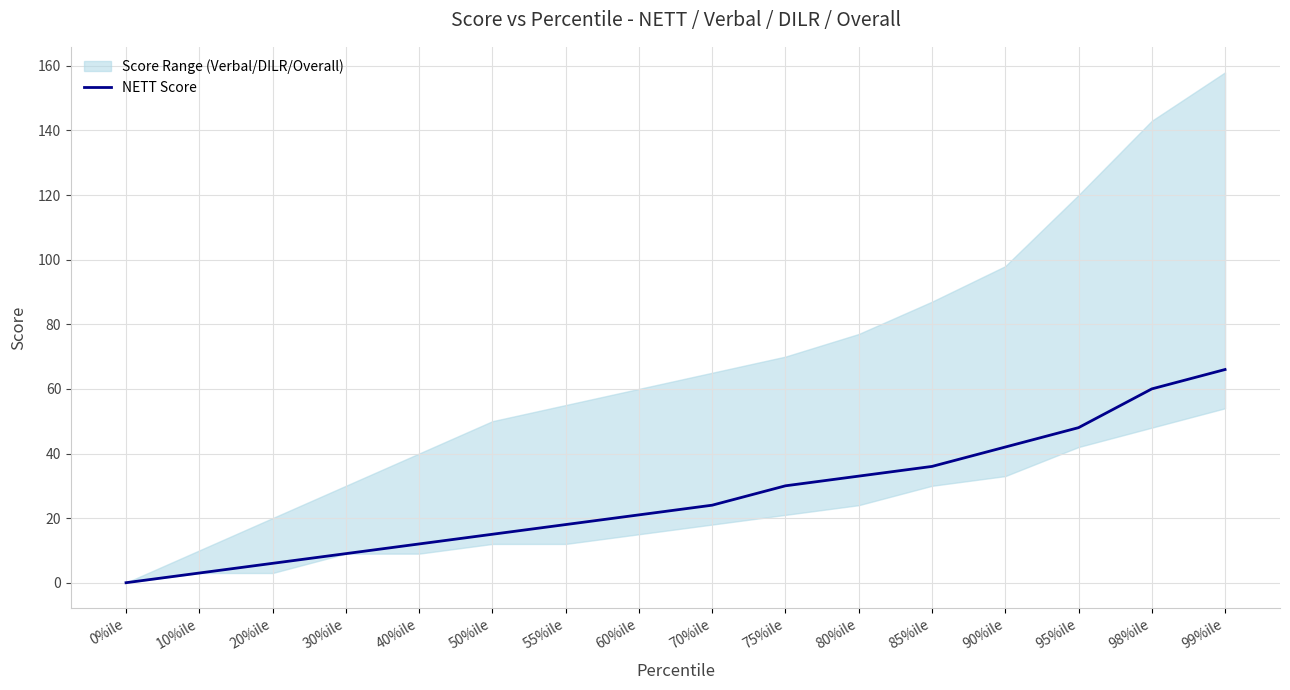

Between 10%ile and 70%ile, which is larger?

70%ile